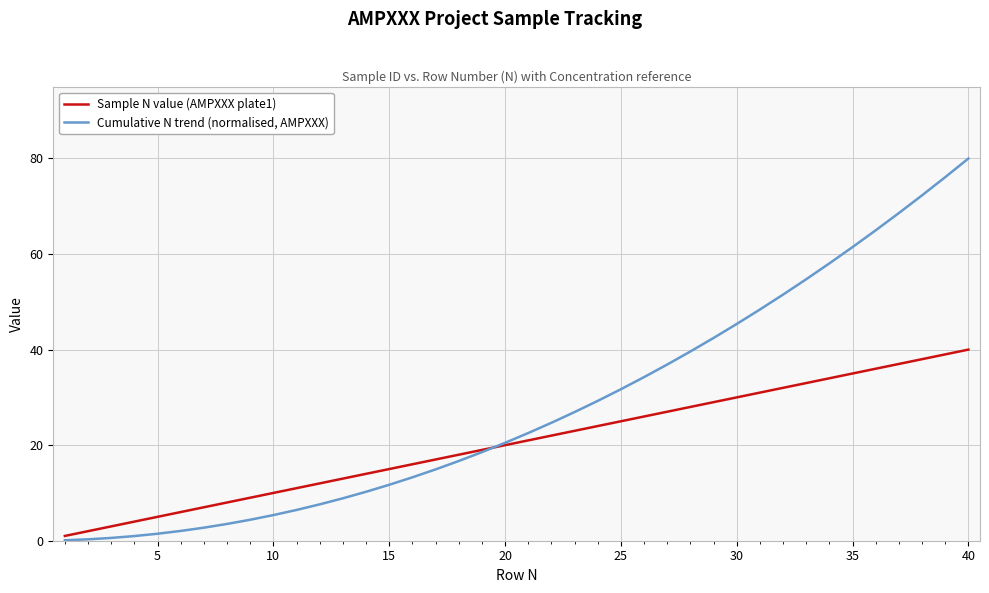

Which series has the largest total across all categories?

Cumulative N trend (normalised, AMPXXX)